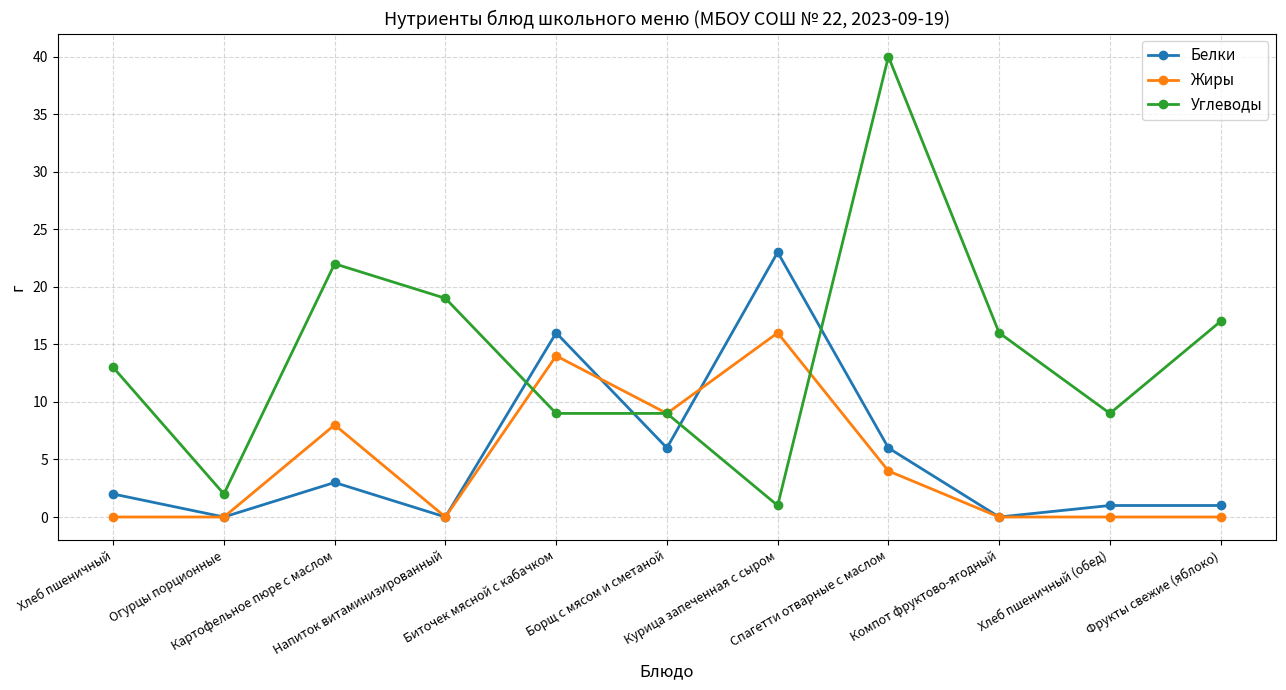

At which category does Белки reach its first local peak?

Картофельное пюре с маслом